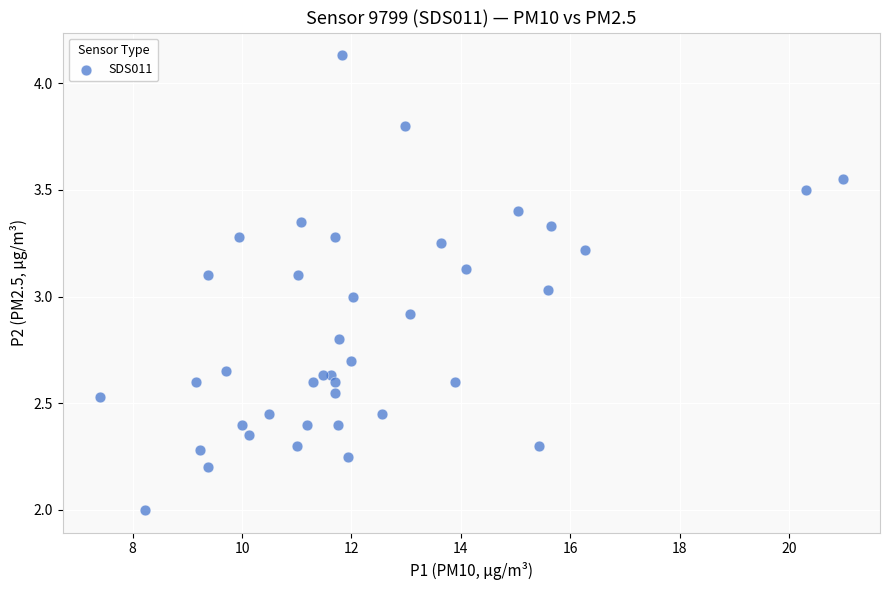

What is the range of Y values (max minus min)?

2.1